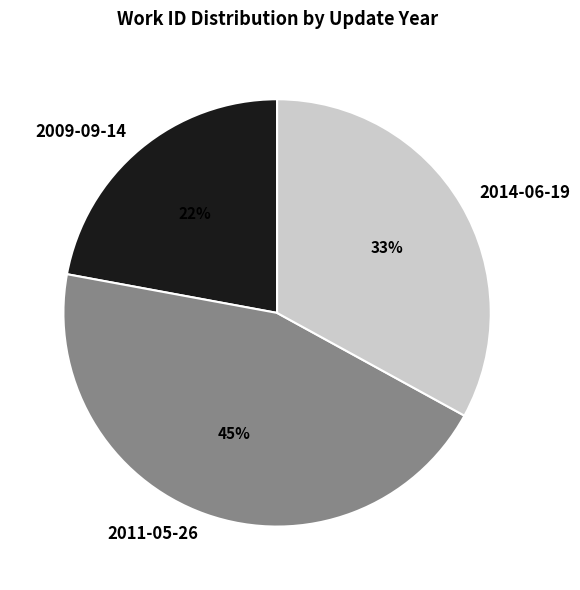

Rank the categories by value from highest to lowest.

2011-05-26, 2014-06-19, 2009-09-14